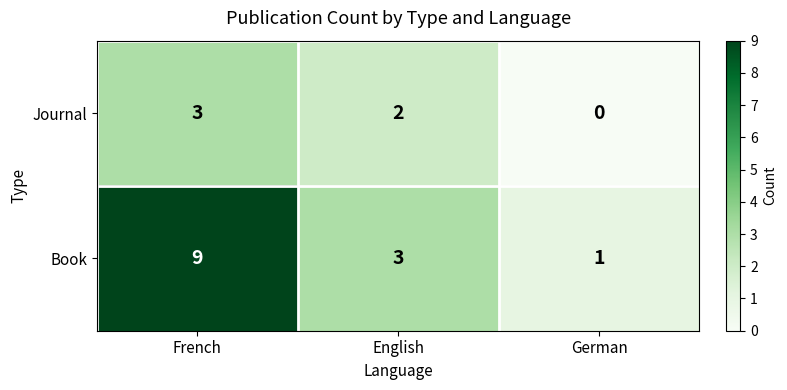

The Journal series shows 2 at English. True or false?

True